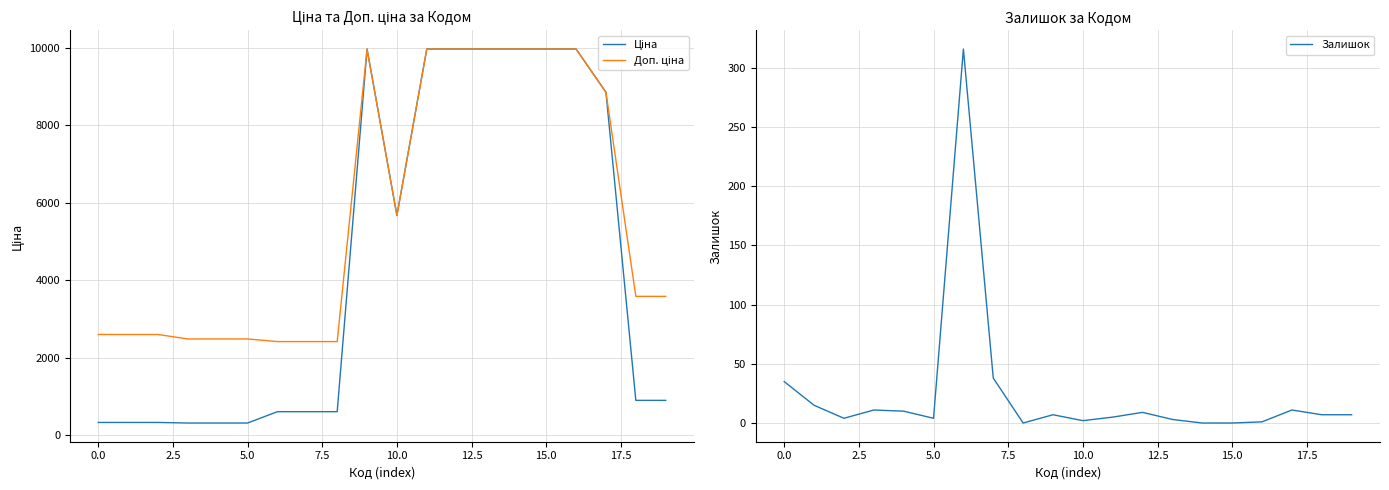

What is the difference between the maximum and minimum values in the Ціна series?

9664.7